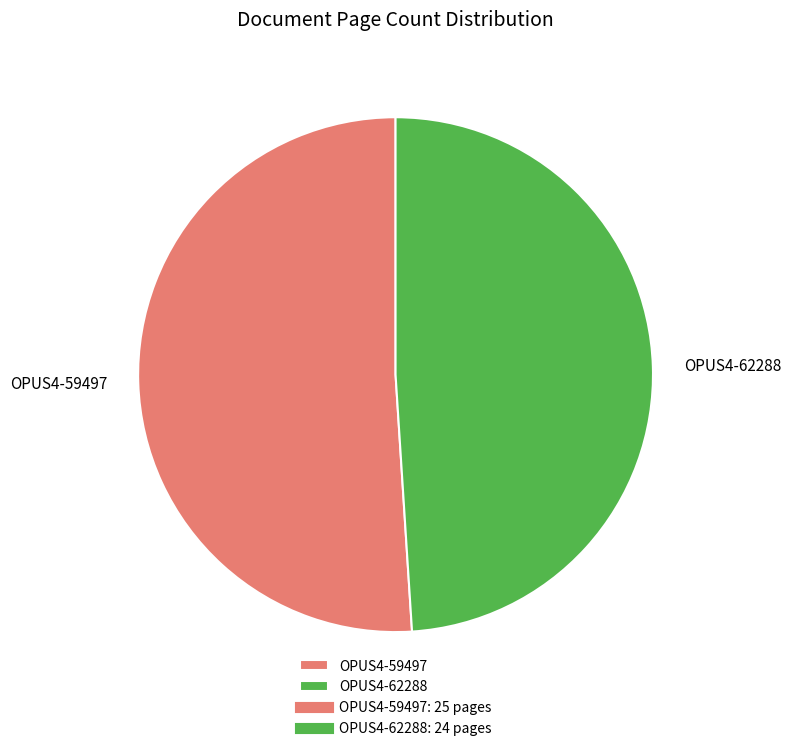

Approximately how many times larger is the value at OPUS4-59497 compared to OPUS4-62288?

1.0